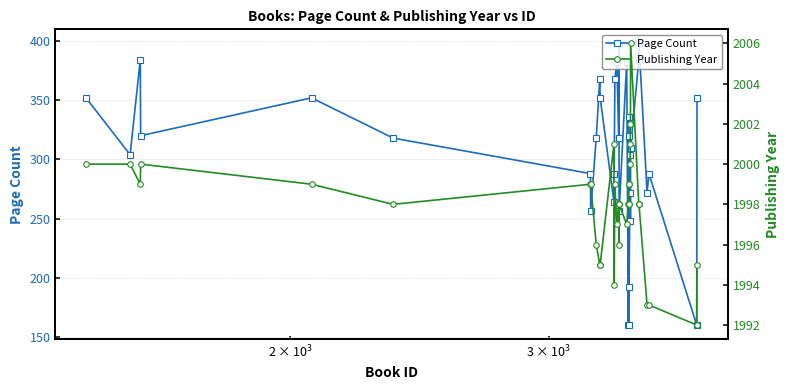

Which series has the widest spread of values?

Page Count